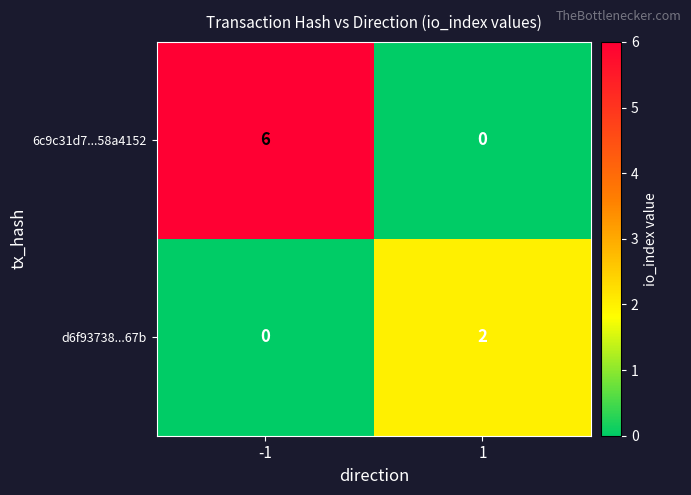

True or false: 6c9c31d7...58a4152 has a value of 6 at -1.

True